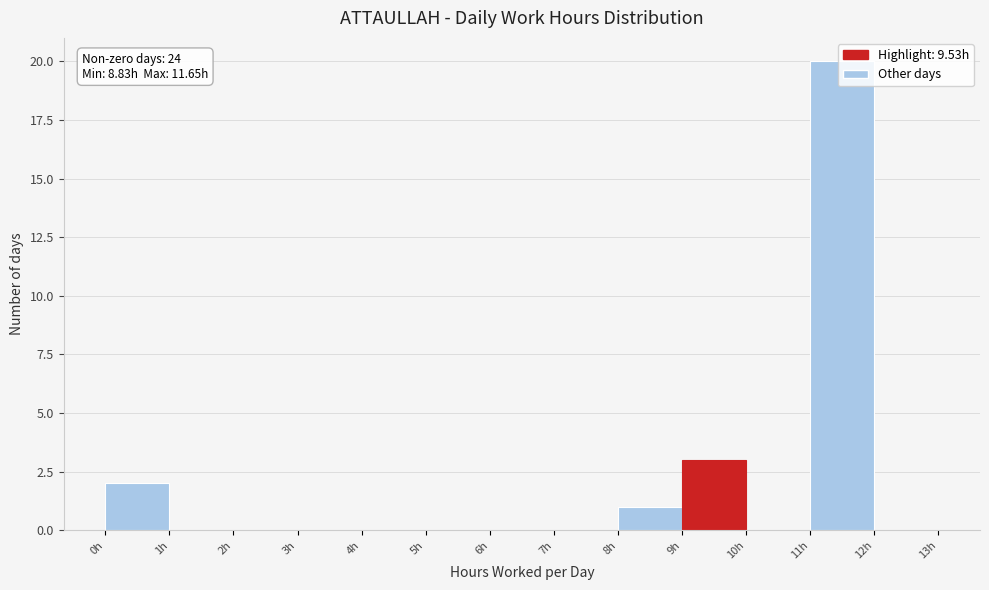

Which range on the x-axis has the tallest bar?

11 to 12